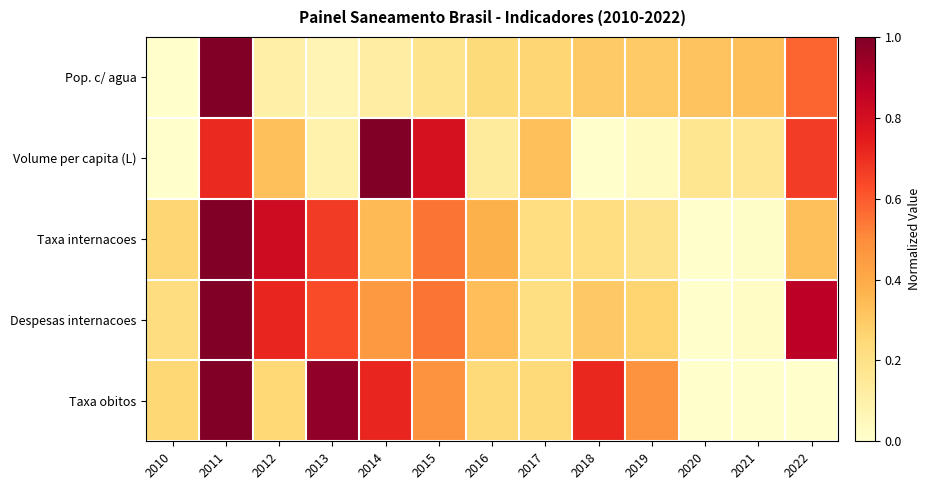

At how many categories does at least one series exceed 0?

13